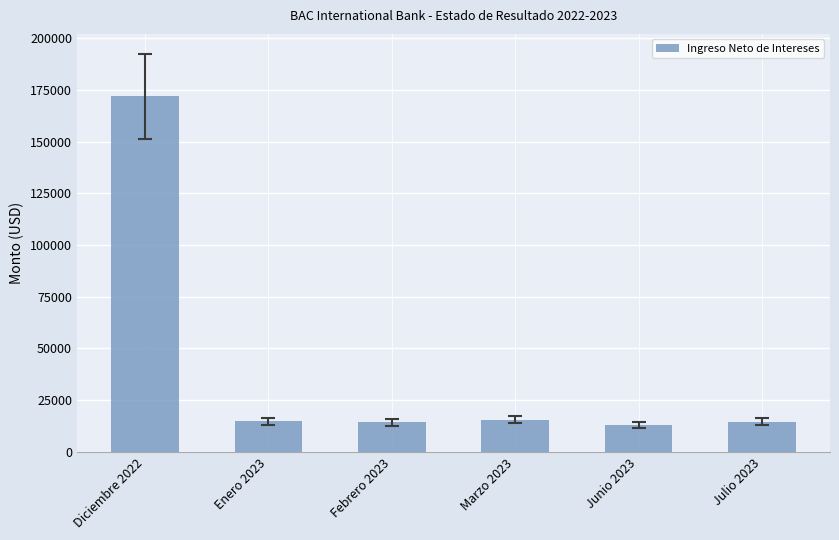

What is the label of the 1st bar from the right?

Julio 2023